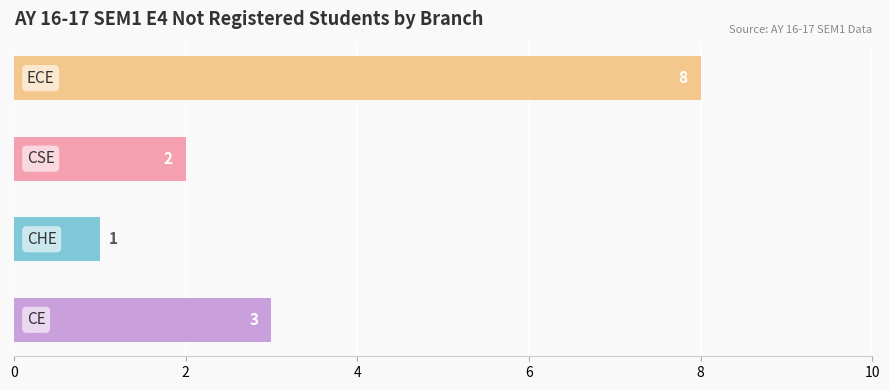

What is the greatest value displayed?

8